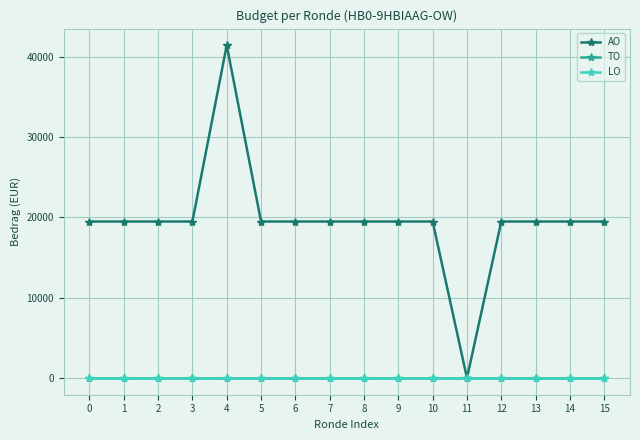

Is this an area chart (filled region under the line)?

No